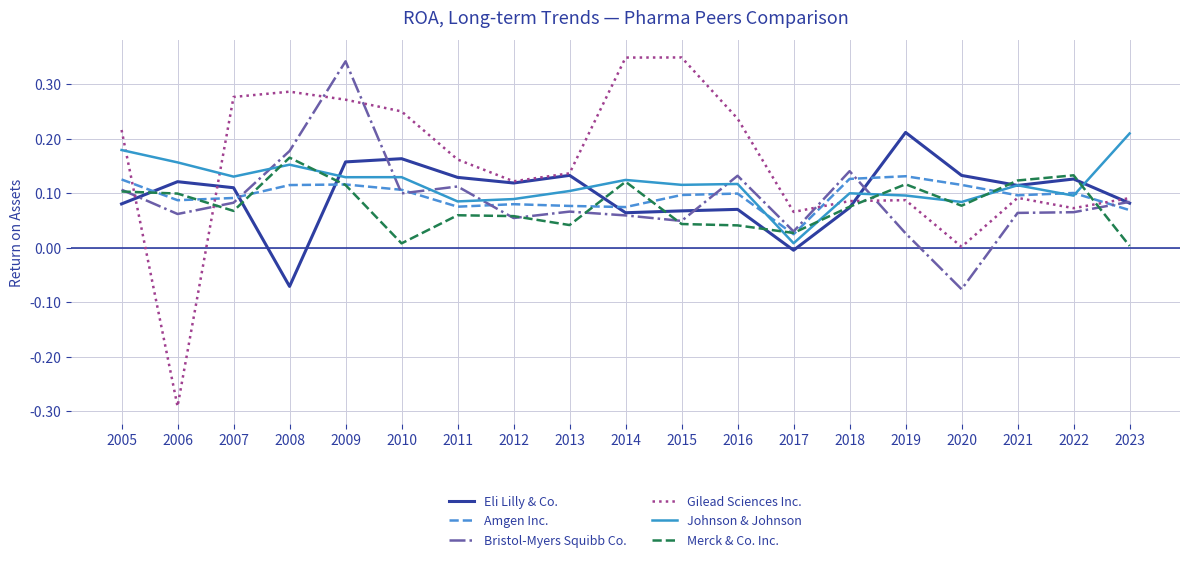

The Eli Lilly & Co. series shows 0.2 at 2012. True or false?

False